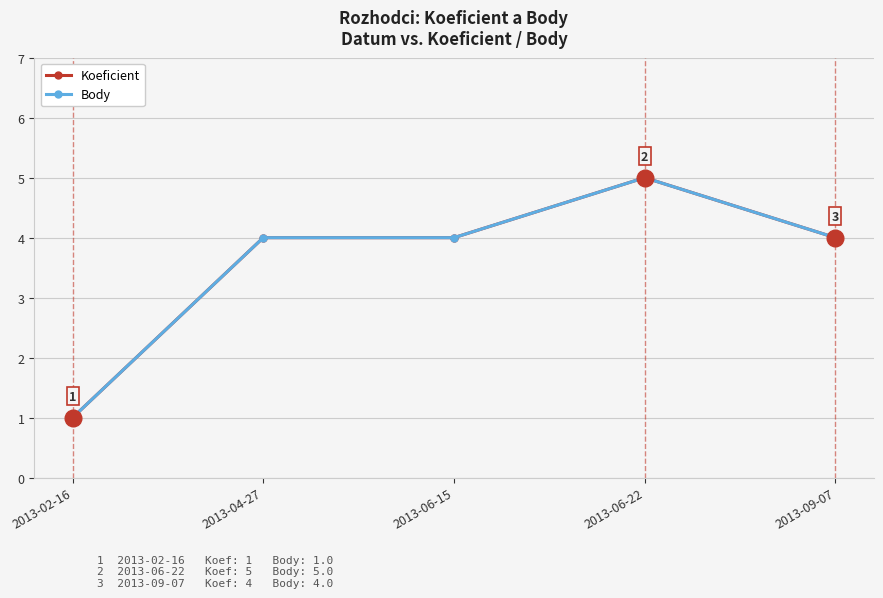

Is this an area chart (filled region under the line)?

No